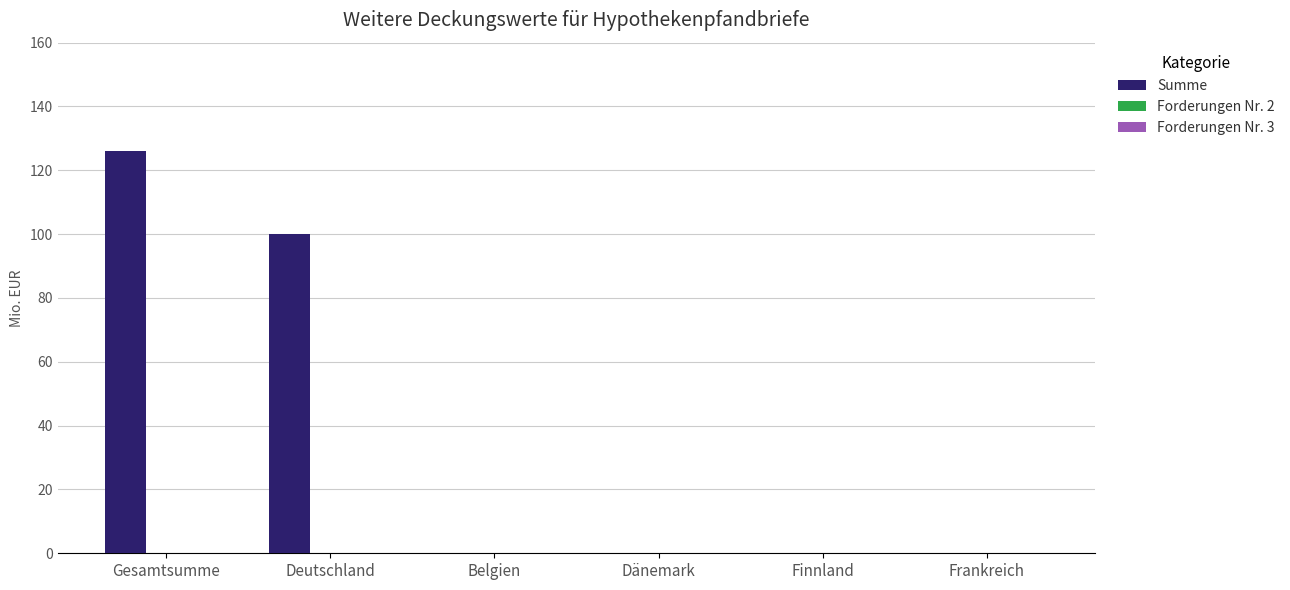

At which category does the chart reach its peak across all series?

Gesamtsumme